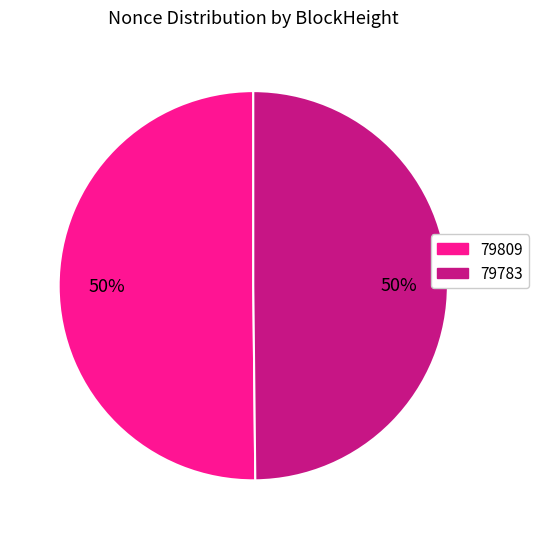

Count the number of slices in the pie.

2